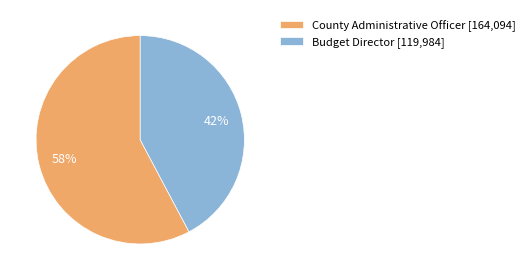

What is the largest slice in the pie chart?

County Administrative Officer